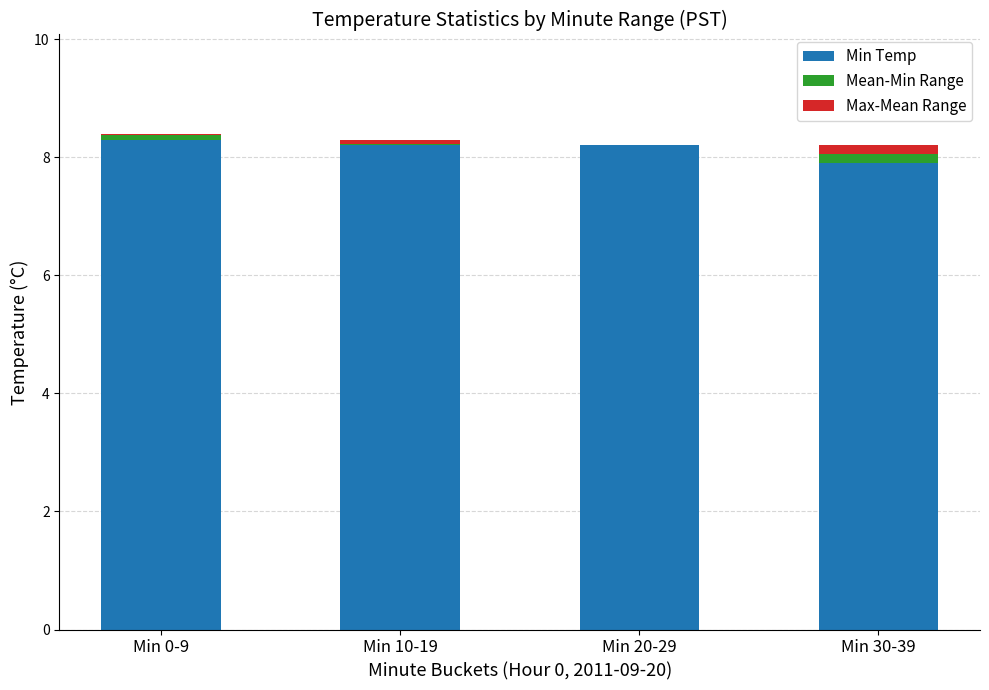

True or false: Min Temp has a value of 8.2 at Min 20-29.

True